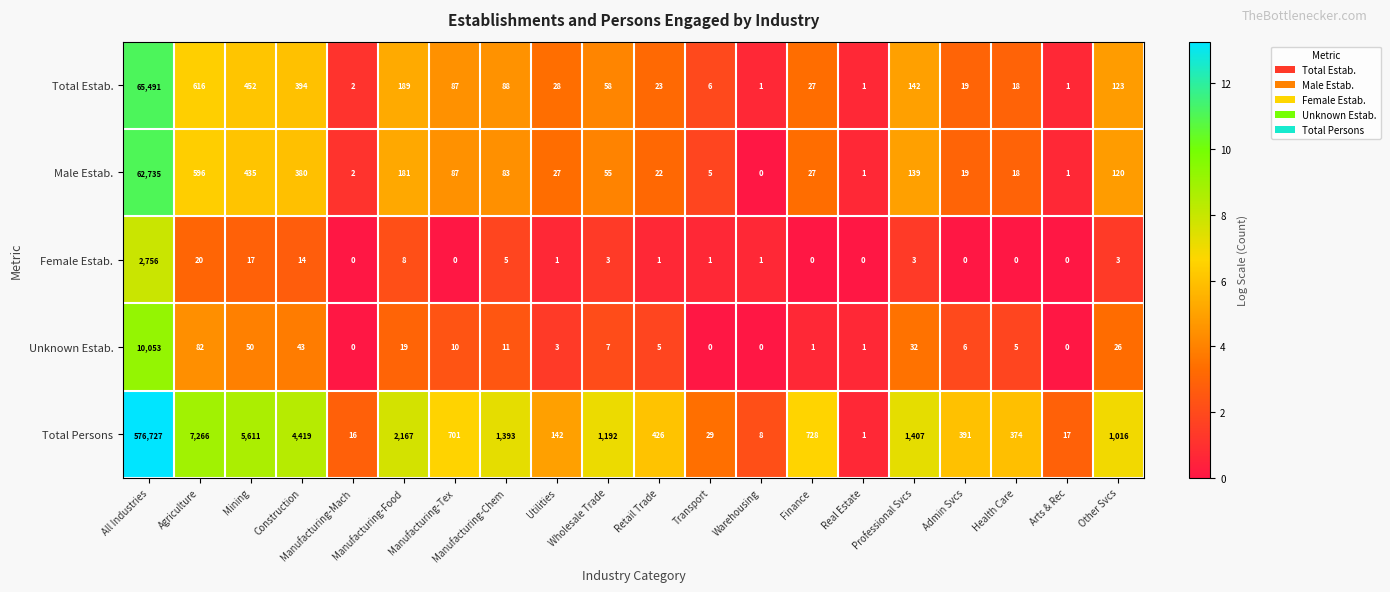

What is the difference between the second highest and second lowest values in the Total Estab. series?

615